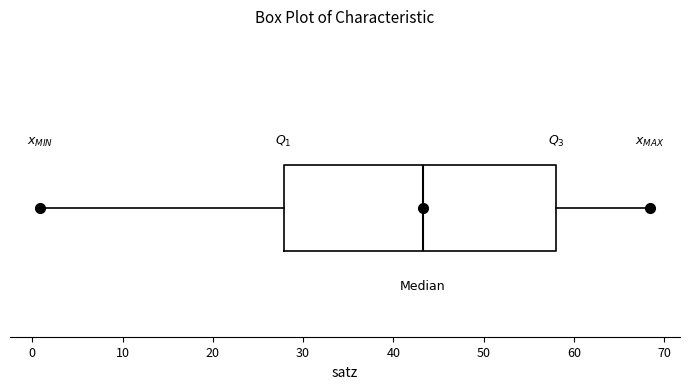

Read this box plot against the x-axis: the position of the median line, the range covered by the box, and the ends of both whiskers. The values are not printed on the chart, so give them approximately, as read against the axis.

median 43, box 28 to 58, whiskers 1 to 68